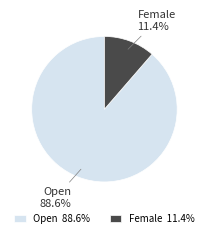

Which slice is the largest?

Open